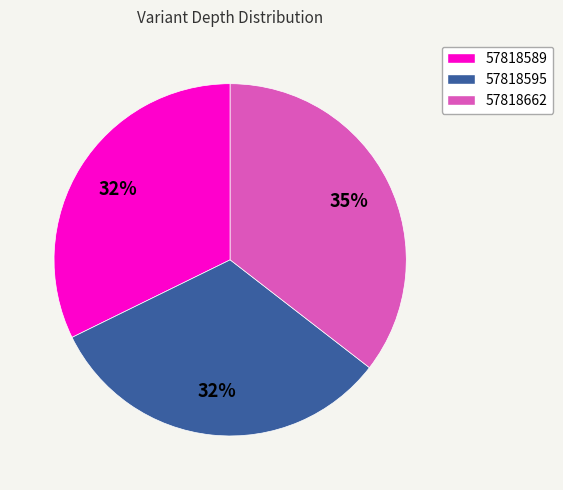

To the nearest percent, what percentage of the pie is 57818589?

32%